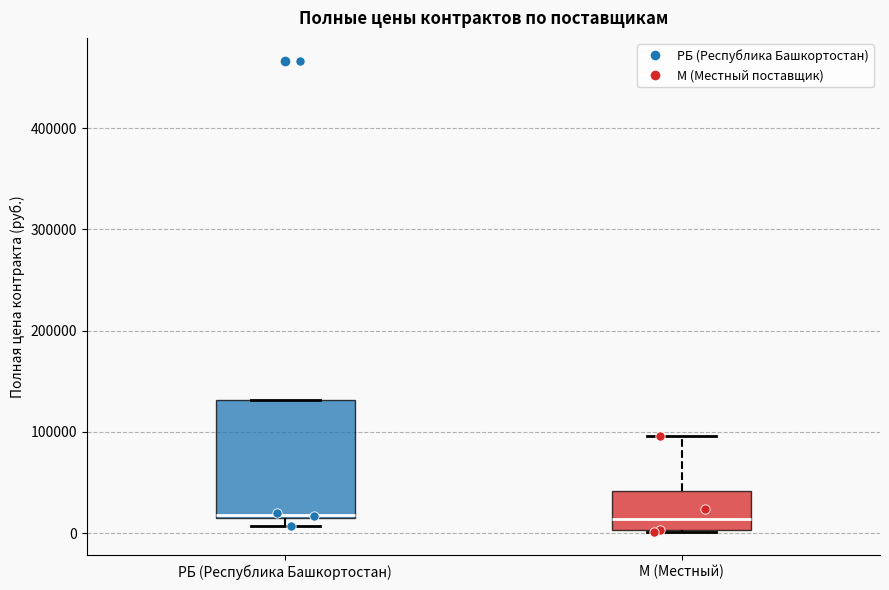

Where is the upper edge of the box for РБ (Республика Башкортостан) on the y-axis? The values are not printed on the chart, so give them approximately, as read against the axis.

130000